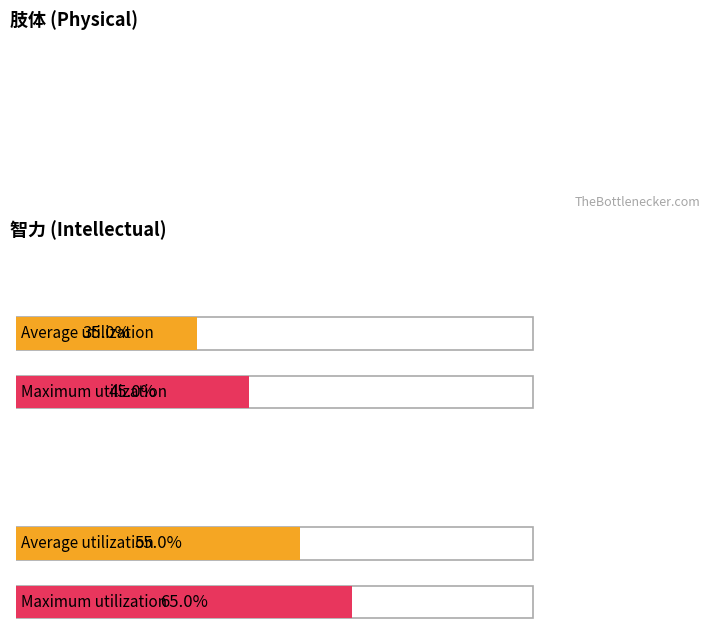

Rank the series by their average value, from lowest to highest.

Average utilization, Maximum utilization